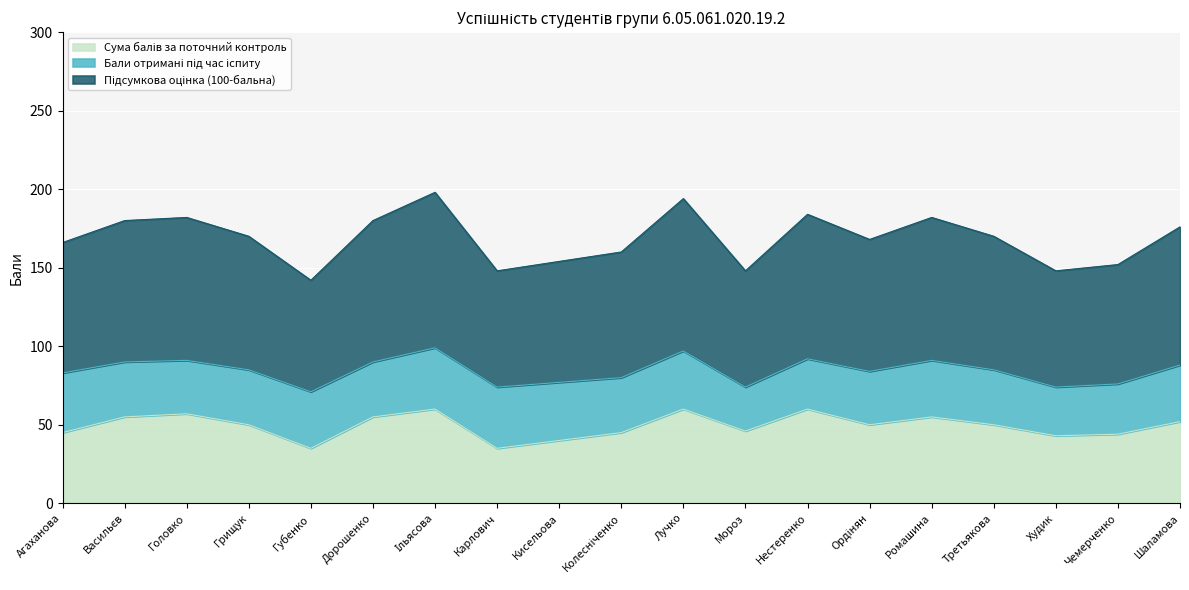

How many categories are shown in the chart?

19